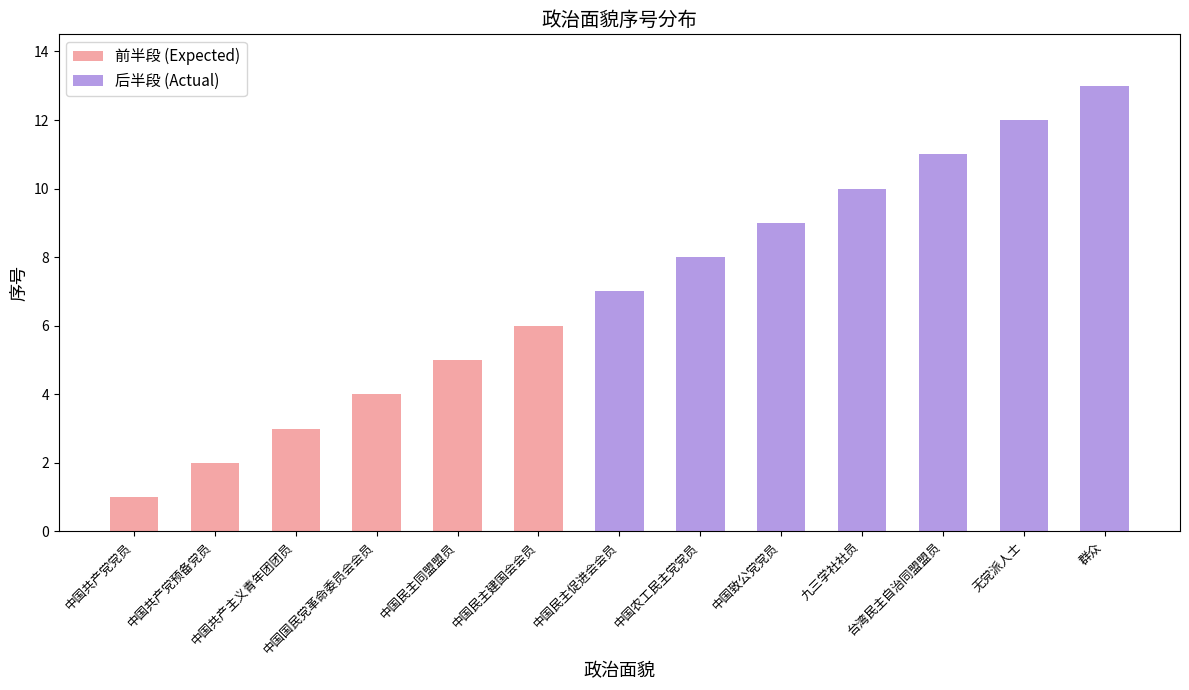

Is it true that the value at 台湾民主自治同盟盟员 is 11?

True